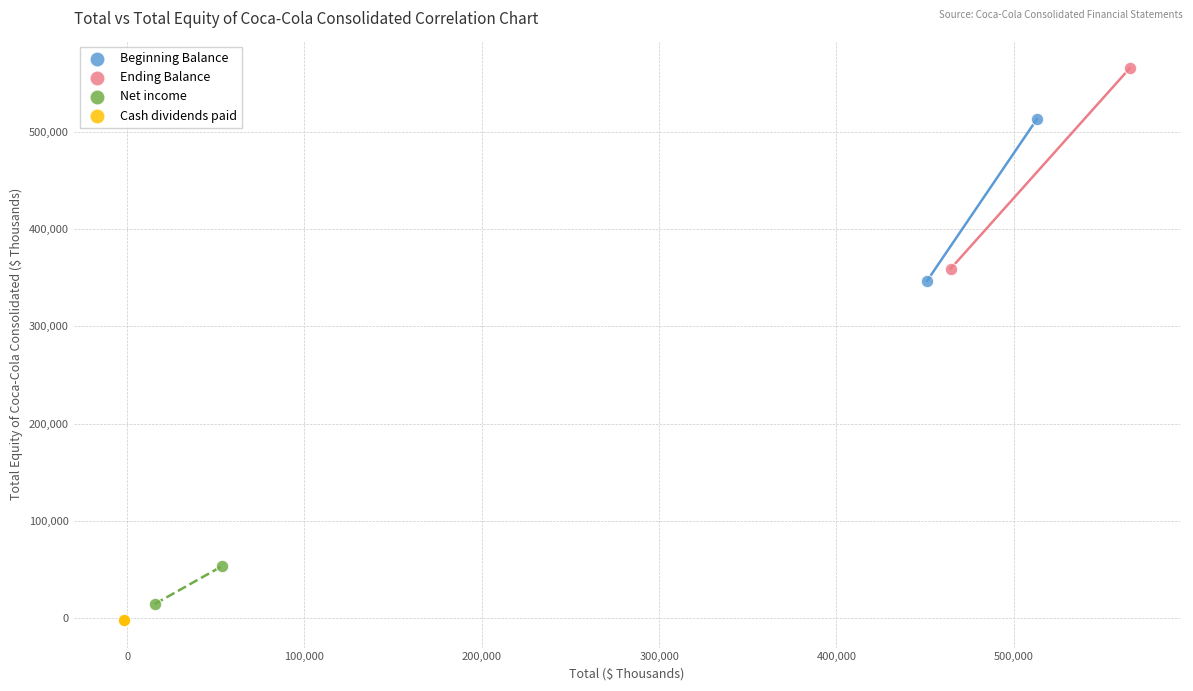

Which series reaches the maximum Y coordinate?

Ending Balance